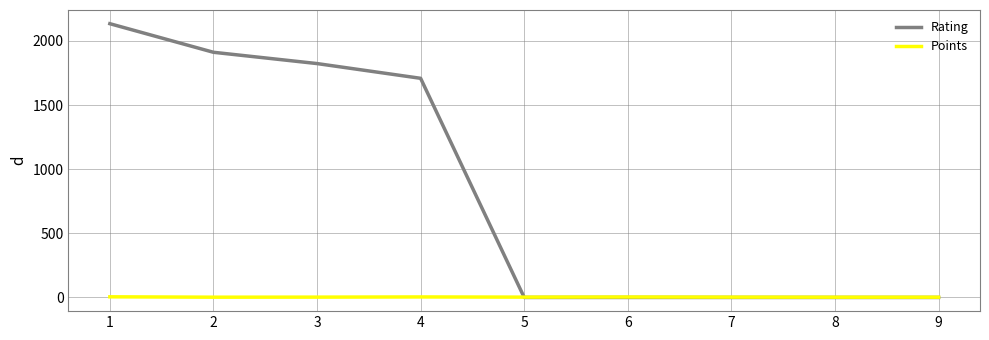

What is the minimum value for Points?

2.0